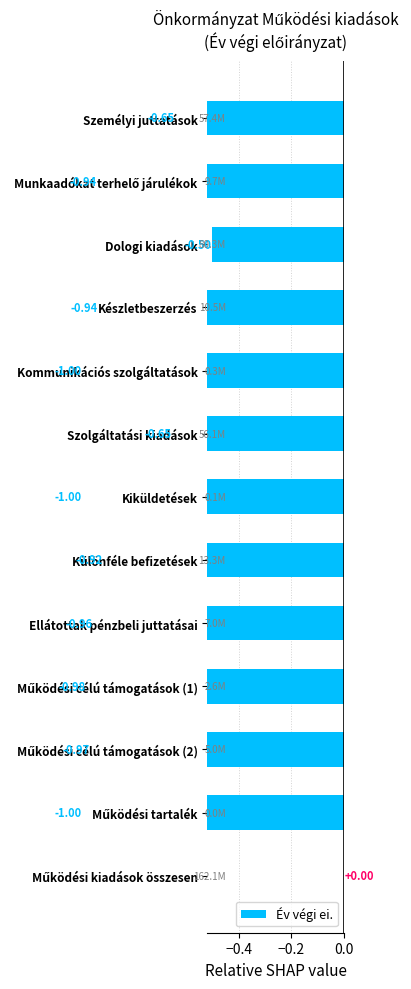

What is the difference between the maximum and minimum values?

1.0